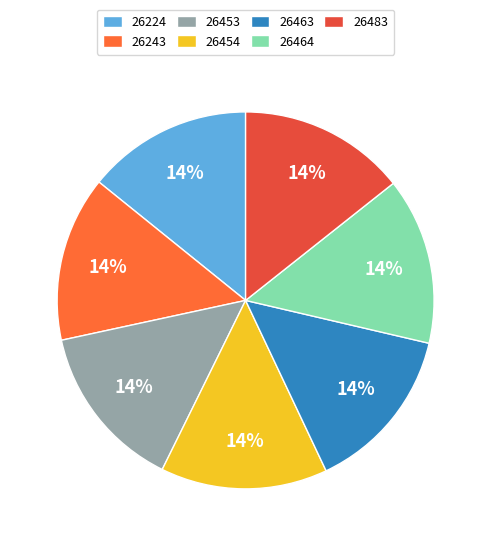

To the nearest percent, what portion does 26243 represent?

14%